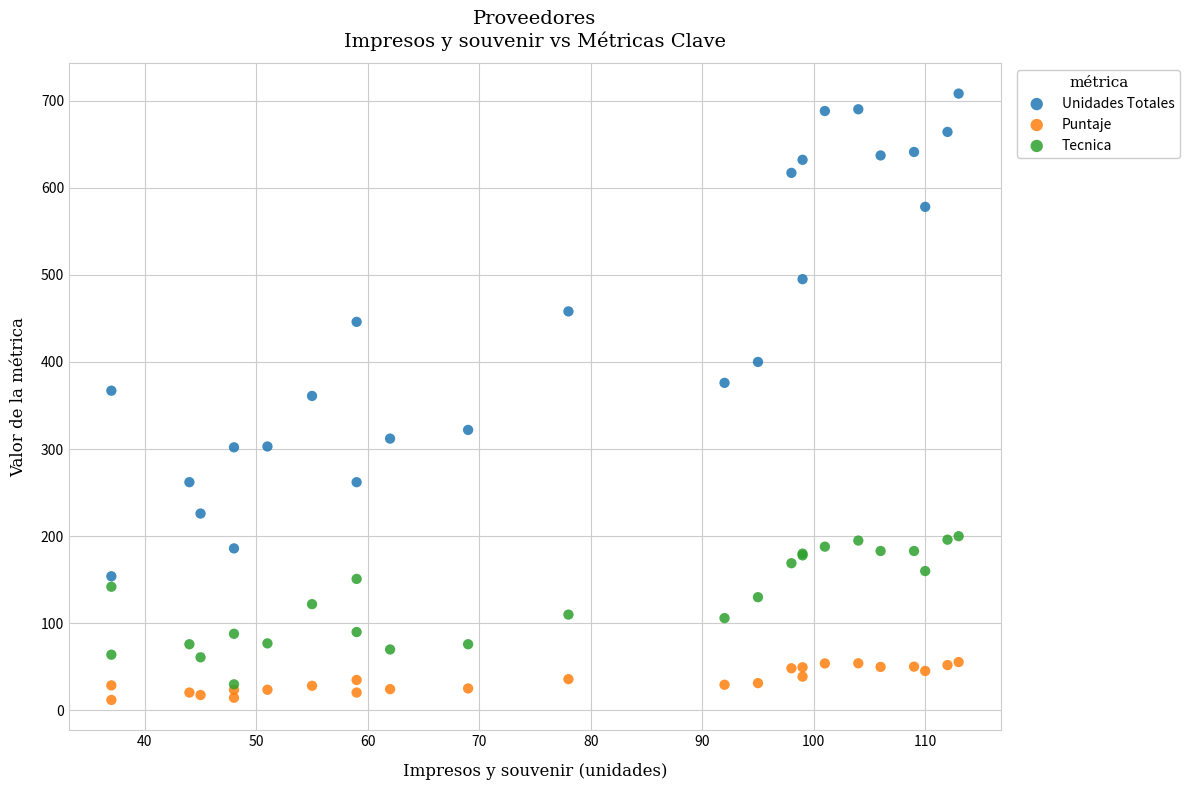

In the Unidades Totales series, what Y value is closest to 431?

446.0